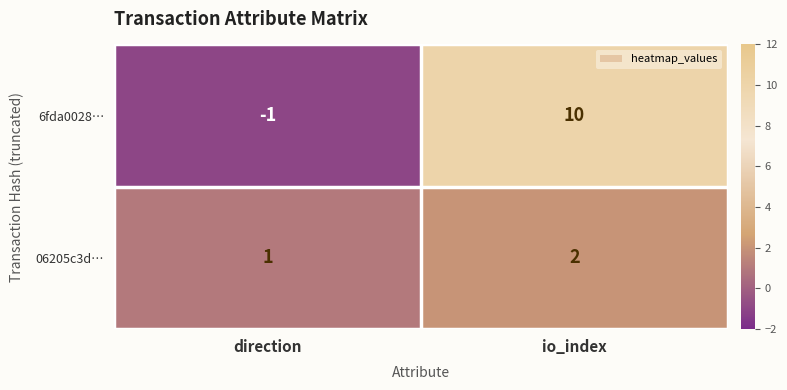

Is the value of 06205c3d… at direction greater than the value of 6fda0028… at io_index?

No